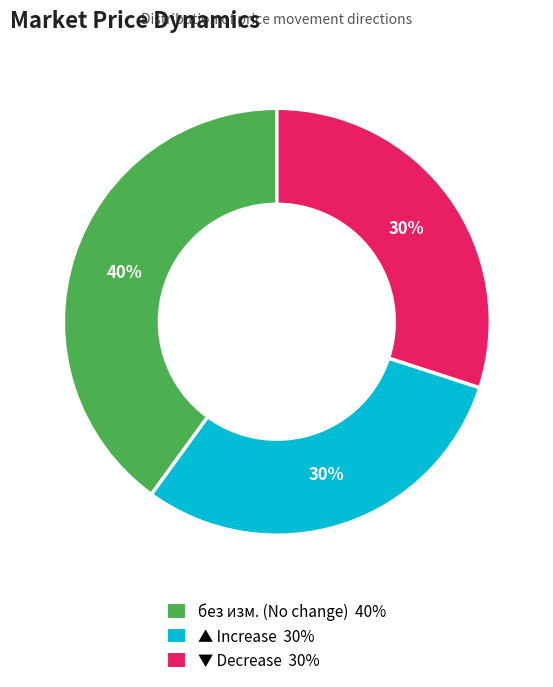

Do ▲ and без изм. together represent more than half of the pie?

Yes